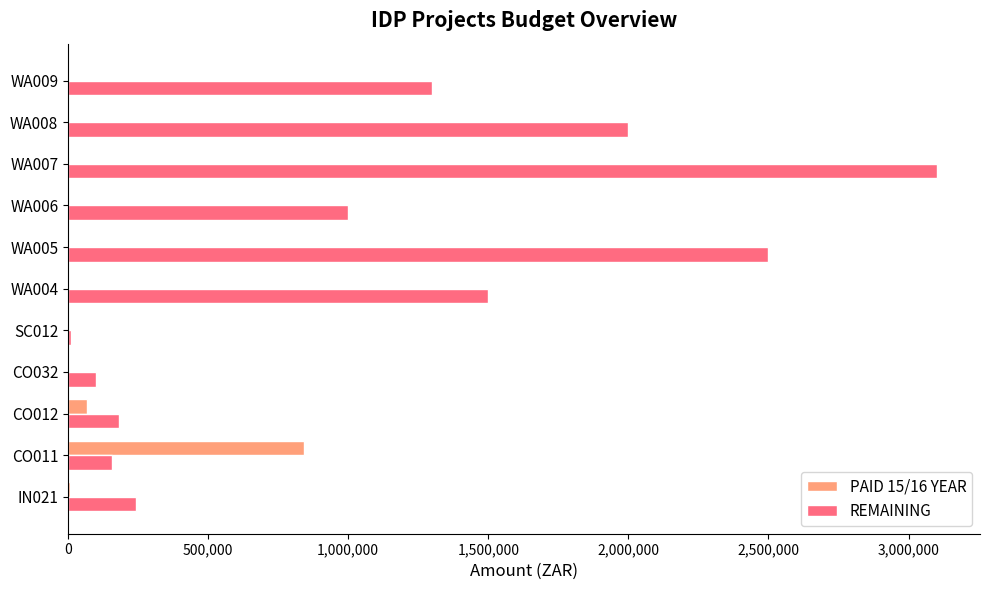

Count the number of data series in this chart.

2